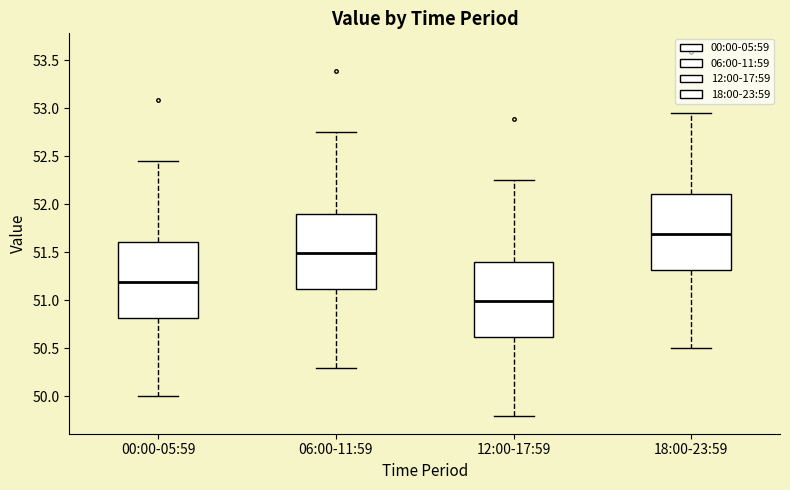

Reading left to right, read every box against the y-axis: the position of its median line, the range the box covers, and the ends of its whiskers. The values are not printed on the chart, so give them approximately, as read against the axis.

00:00-05:59: median 51.20, box 50.80 to 51.60, whiskers 50.00 to 52.45
06:00-11:59: median 51.50, box 51.10 to 51.90, whiskers 50.30 to 52.75
12:00-17:59: median 51.00, box 50.60 to 51.40, whiskers 49.80 to 52.25
18:00-23:59: median 51.70, box 51.30 to 52.10, whiskers 50.50 to 52.95